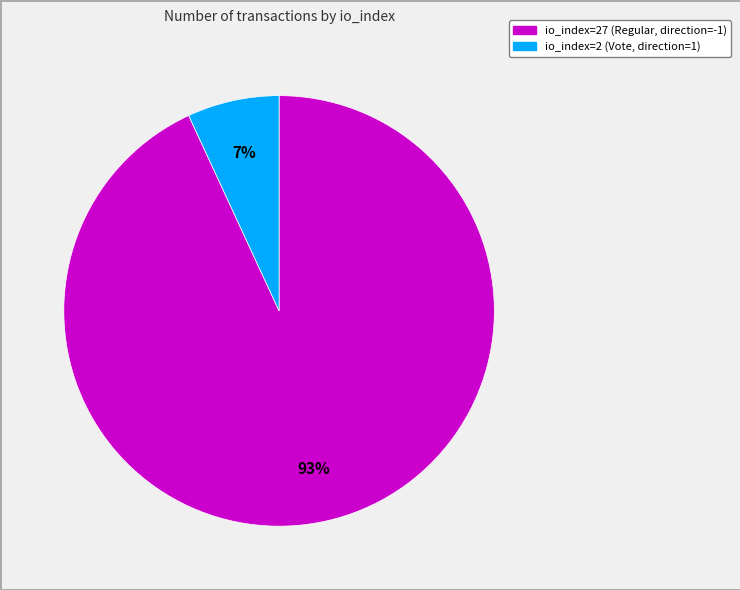

Does any single category account for the majority?

Yes